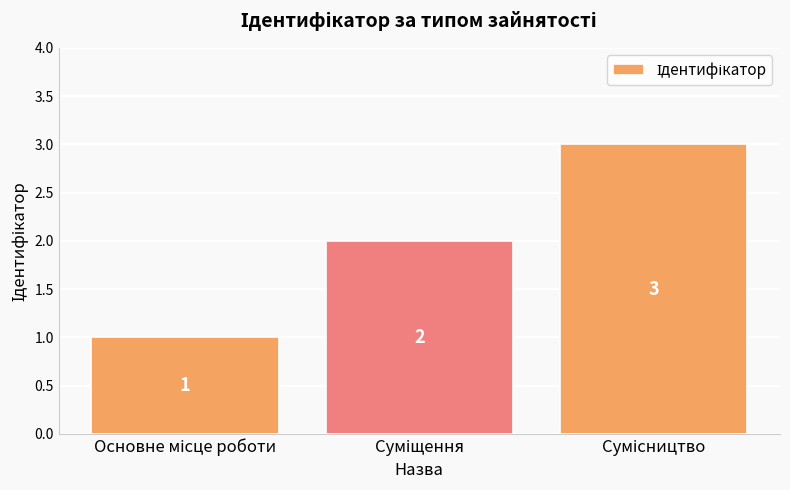

What is the smallest value displayed?

1